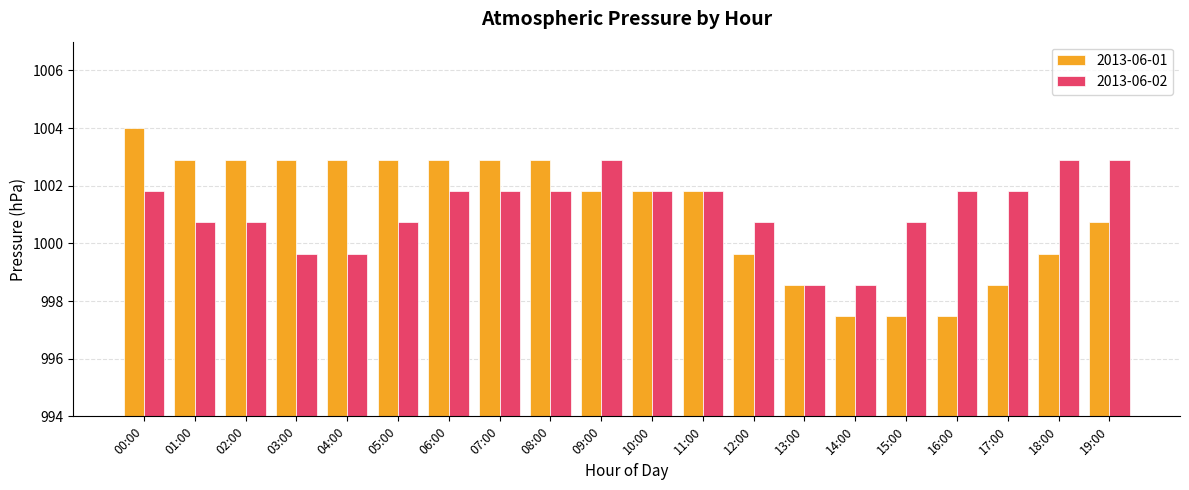

How many groups of bars are there?

20